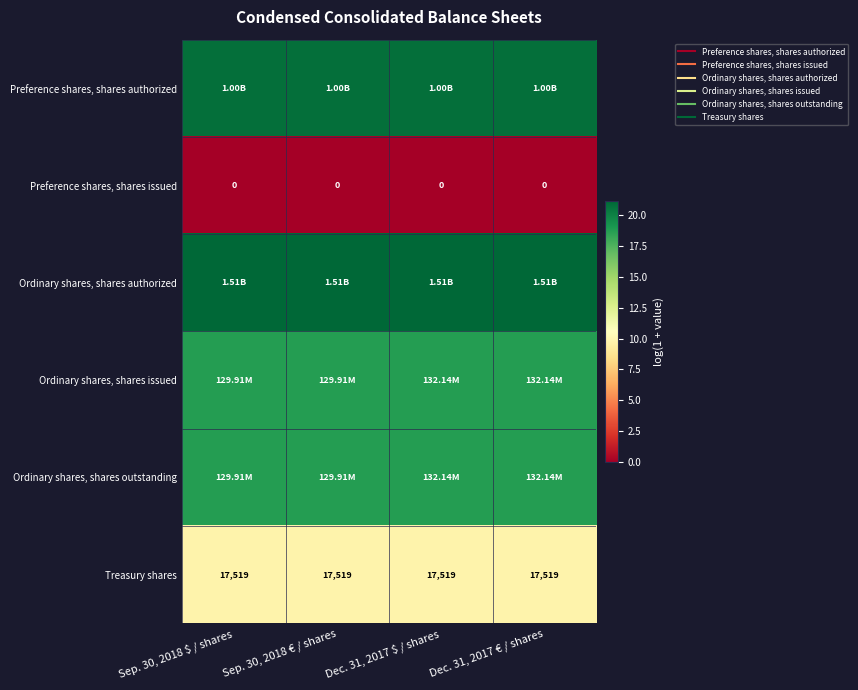

Is the value of Preference shares, shares authorized at Dec. 31, 2017 € / shares greater than the value of Treasury shares at Dec. 31, 2017 $ / shares?

Yes